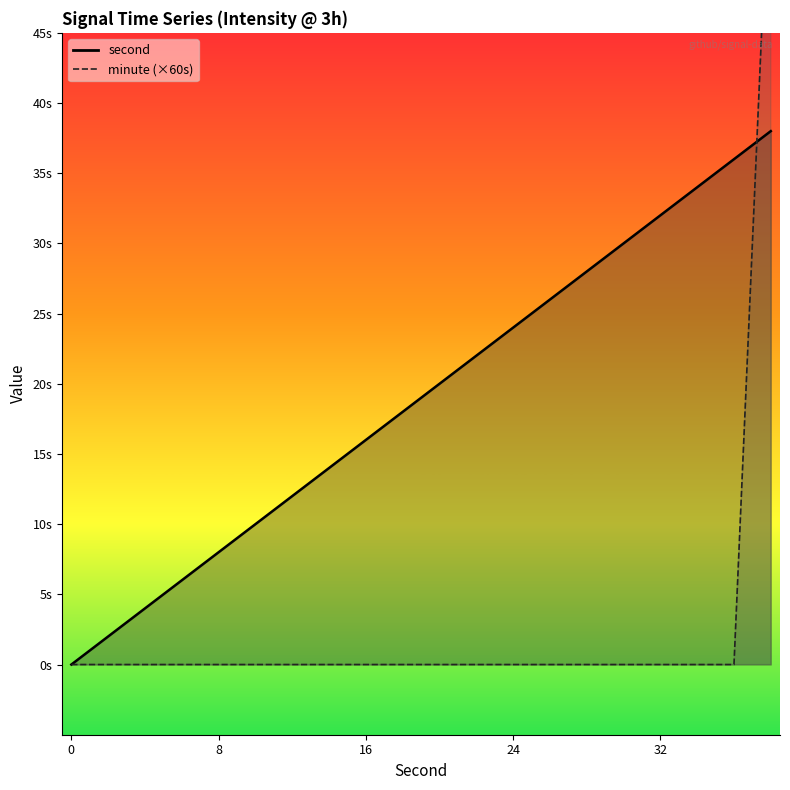

Rank the series at 4 from highest to lowest value.

second, minute